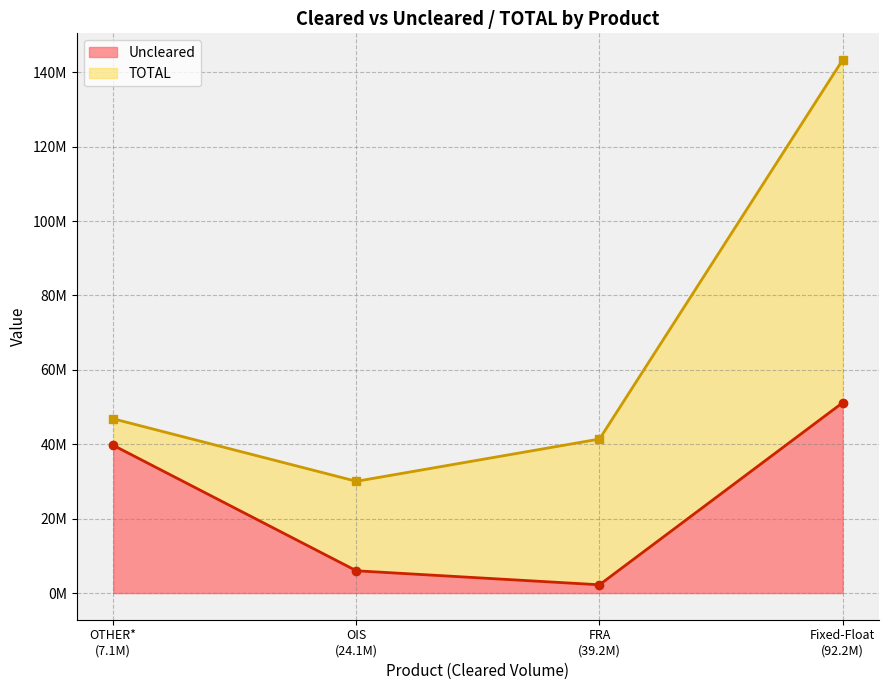

What value does the TOTAL series have at OIS, to the nearest 100?

30048300